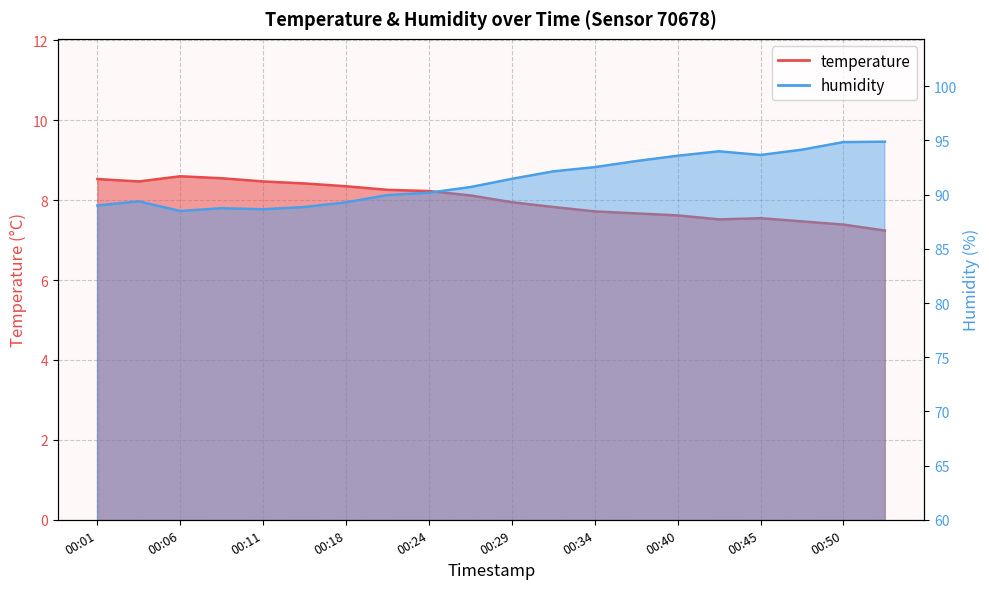

Is it true that temperature equals 5.9 at 00:06?

False